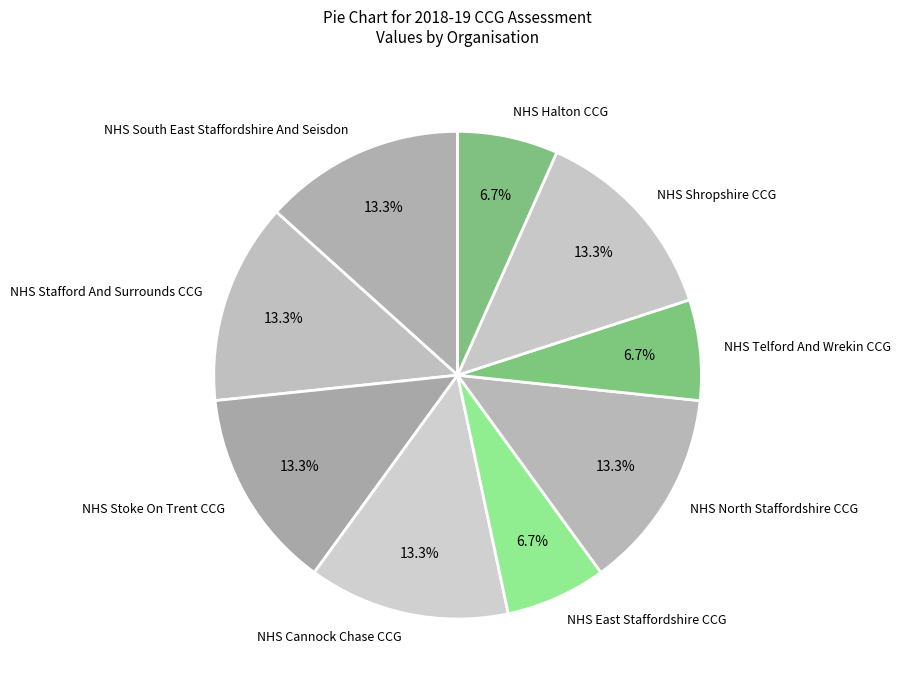

Between NHS Telford And Wrekin CCG and NHS South East Staffordshire And Seisdon, which is larger?

NHS South East Staffordshire And Seisdon